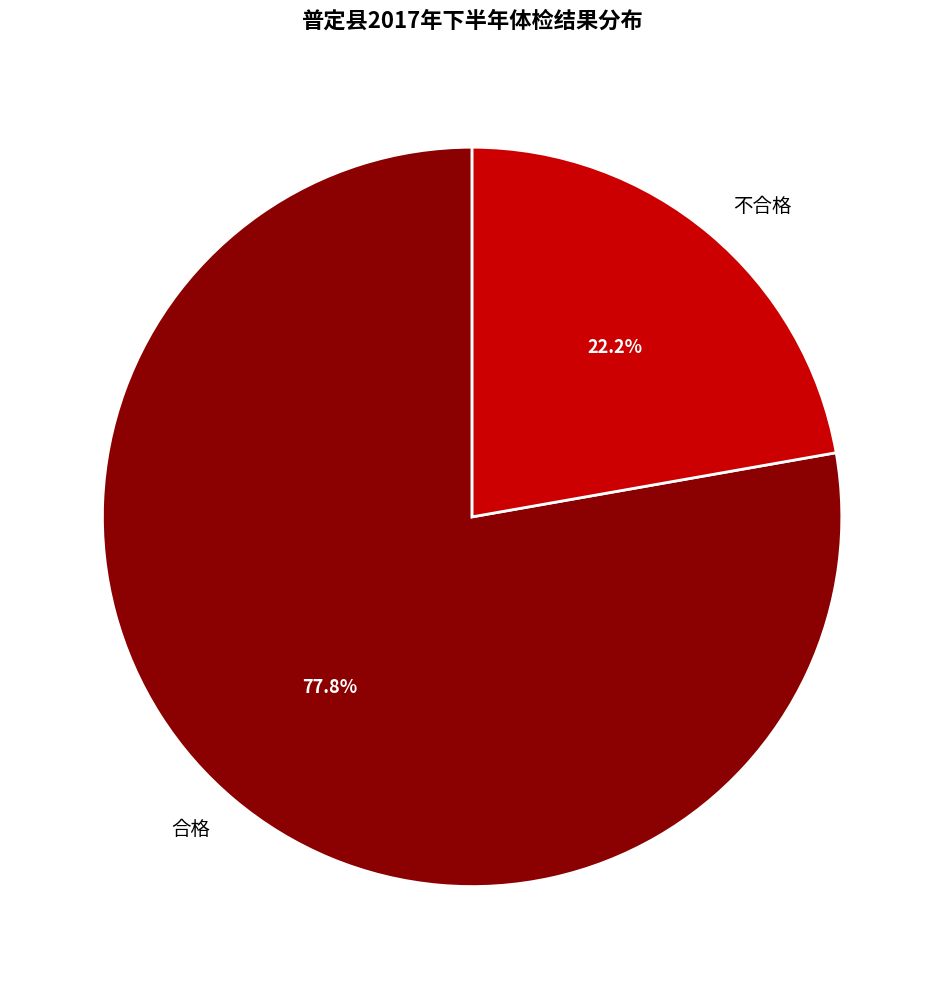

True or false: 不合格 accounts for 22% of the total.

True